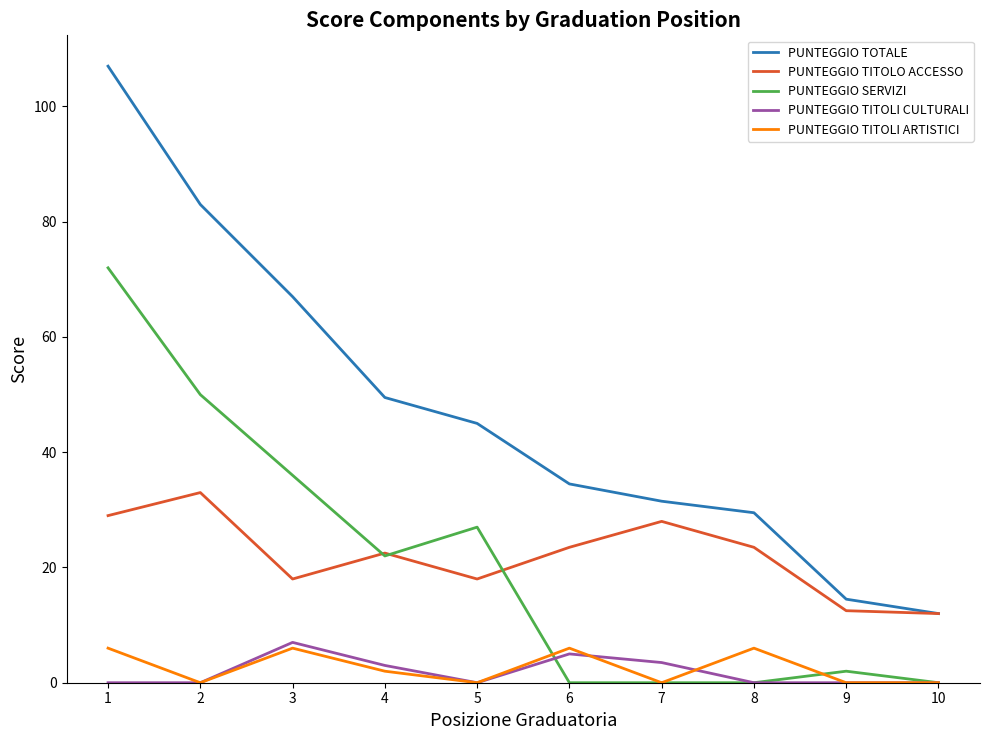

Which series has the largest total across all categories?

PUNTEGGIO TOTALE